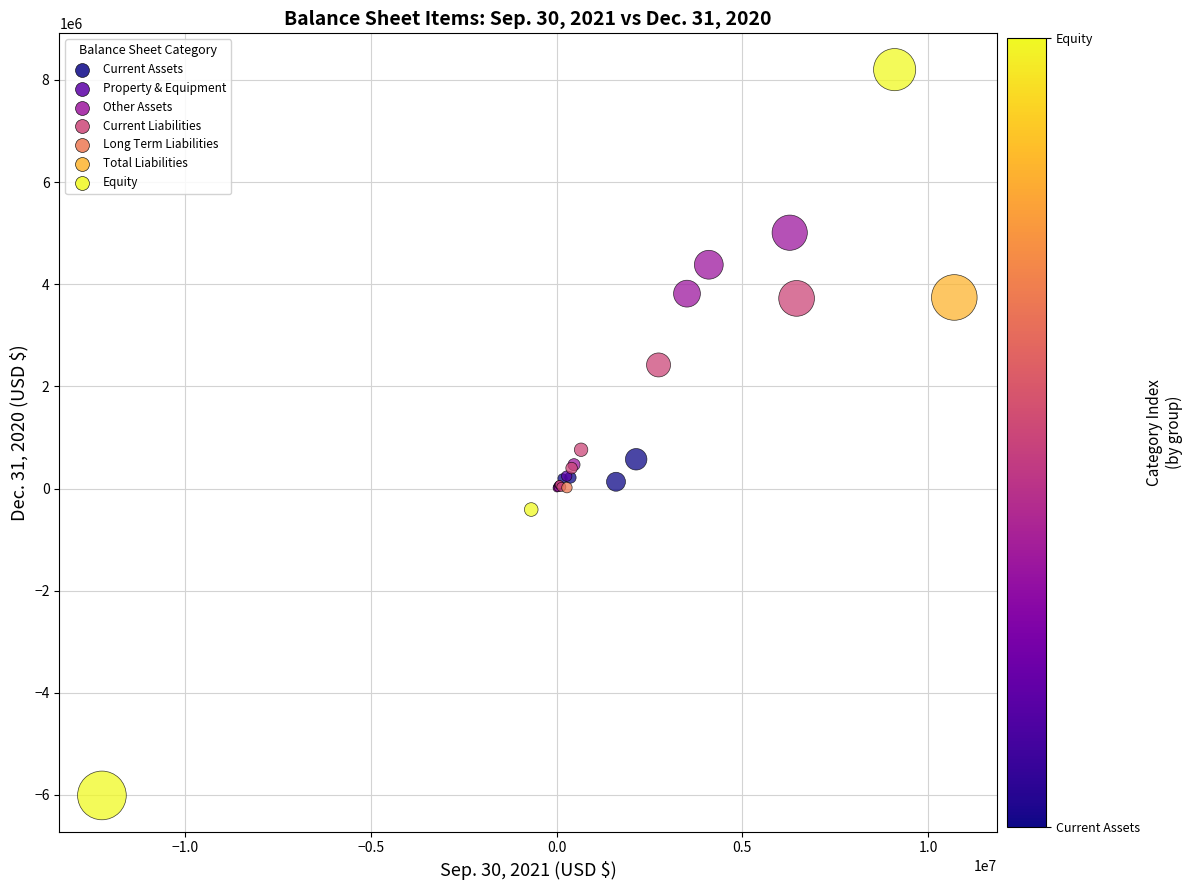

What Y value in the scatter plot is closest to 1096877?

759805